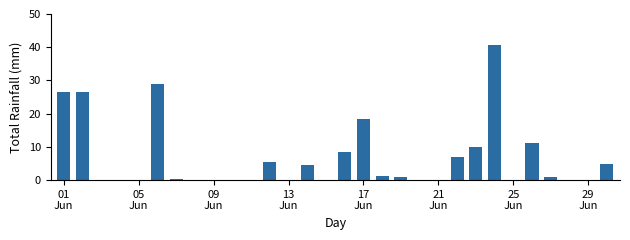

What is the greatest value displayed?

40.6